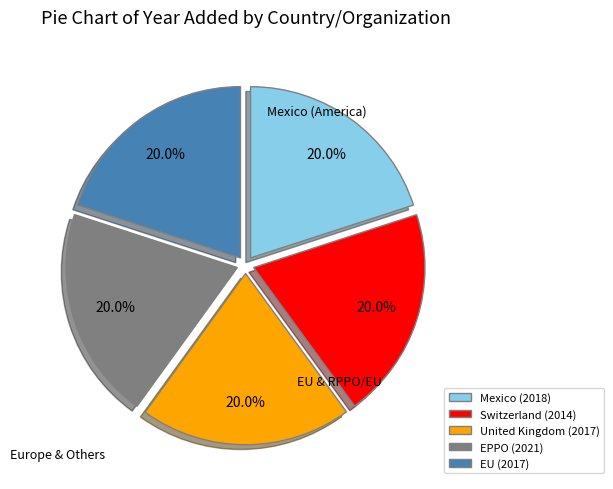

To the nearest percent, what percentage of the pie is Mexico?

20%